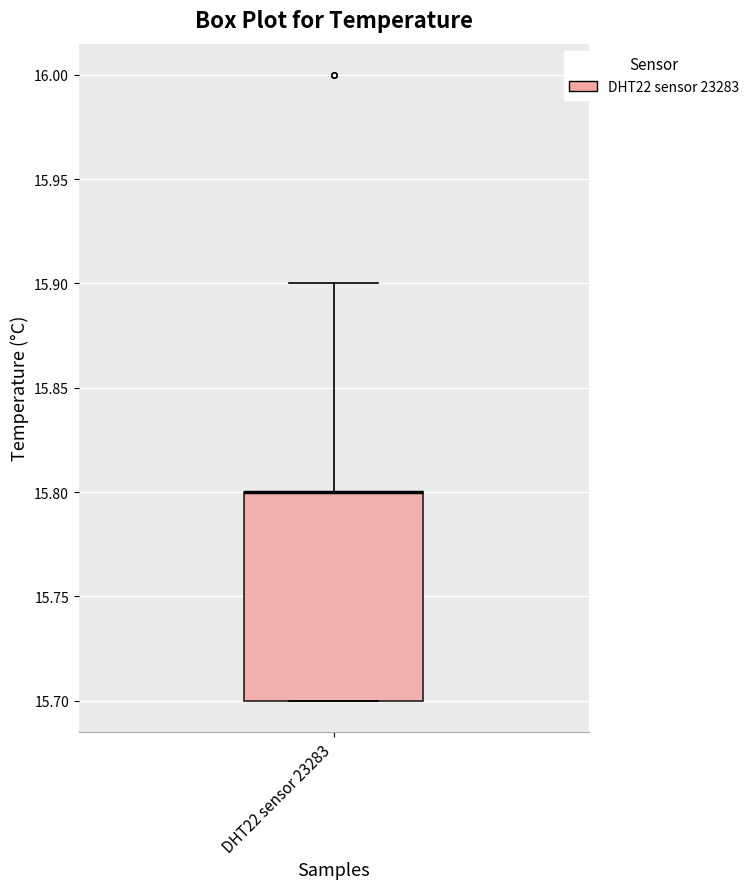

Where does the upper whisker of the box for DHT22 sensor 23283 end on the y-axis? The values are not printed on the chart, so give them approximately, as read against the axis.

15.9